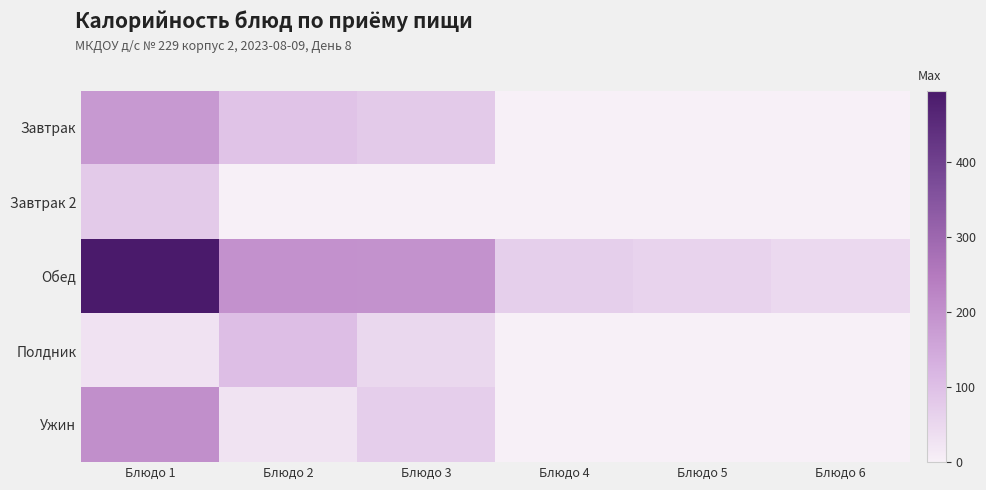

Which has a higher value, Блюдо 4 or Блюдо 6?

Блюдо 4